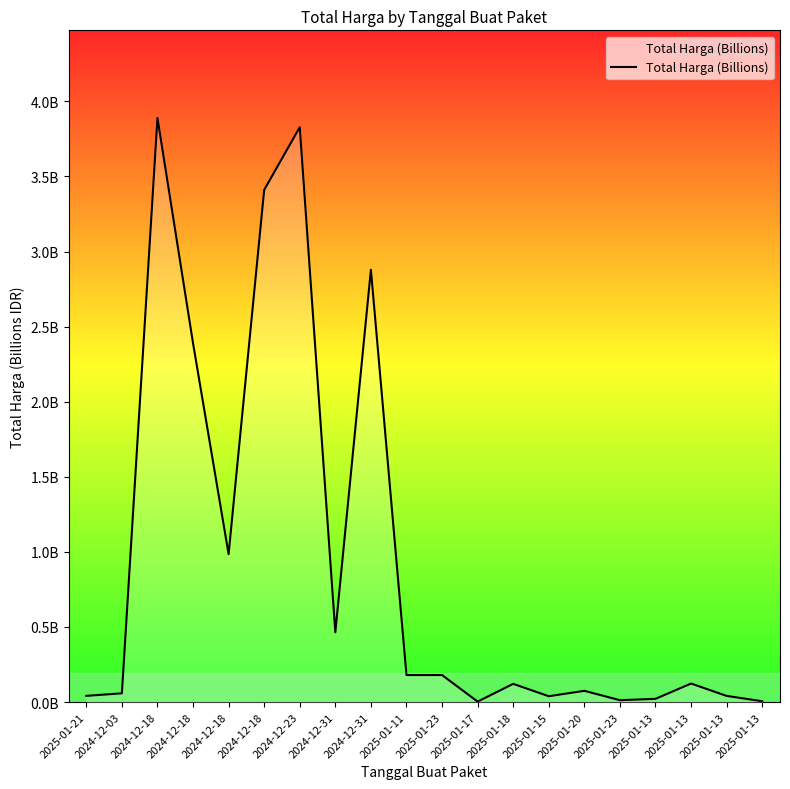

Rank the categories by value from lowest to highest.

2025-01-17, 2025-01-13, 2025-01-23, 2025-01-13, 2025-01-15, 2025-01-13, 2025-01-21, 2024-12-03, 2025-01-20, 2025-01-18, 2025-01-13, 2025-01-11, 2025-01-23, 2024-12-31, 2024-12-18, 2024-12-18, 2024-12-31, 2024-12-18, 2024-12-23, 2024-12-18